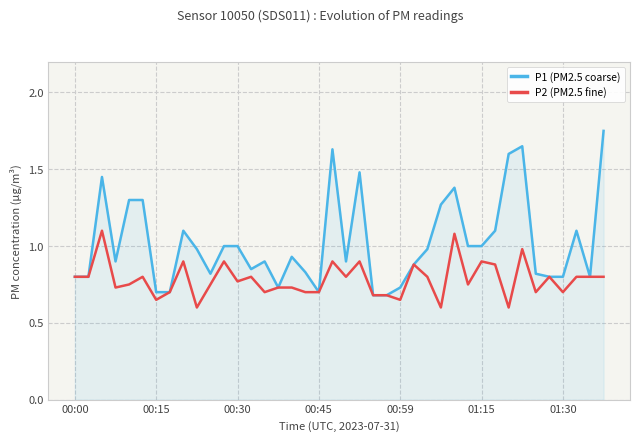

Which series has the largest total across all categories?

P1 (PM2.5 coarse)